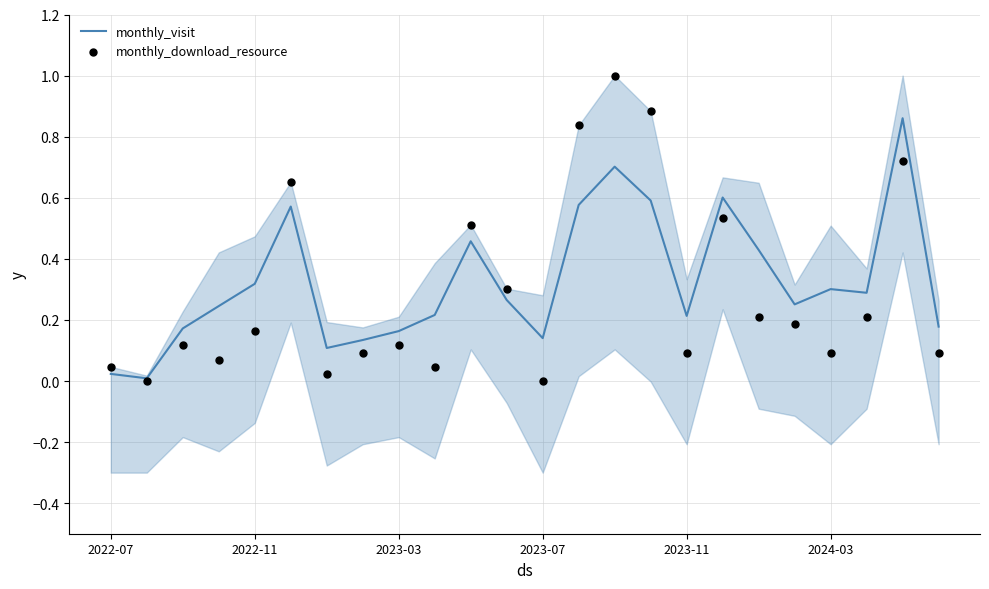

Which series has the largest total across all categories?

monthly_visit